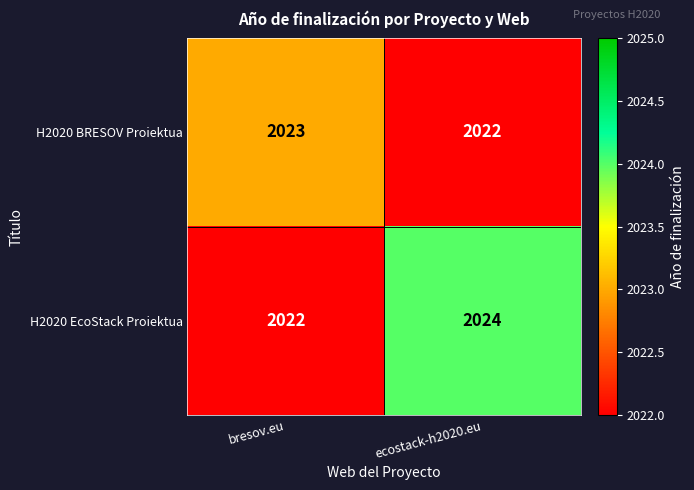

What is the average value of the H2020 EcoStack Proiektua series?

2023